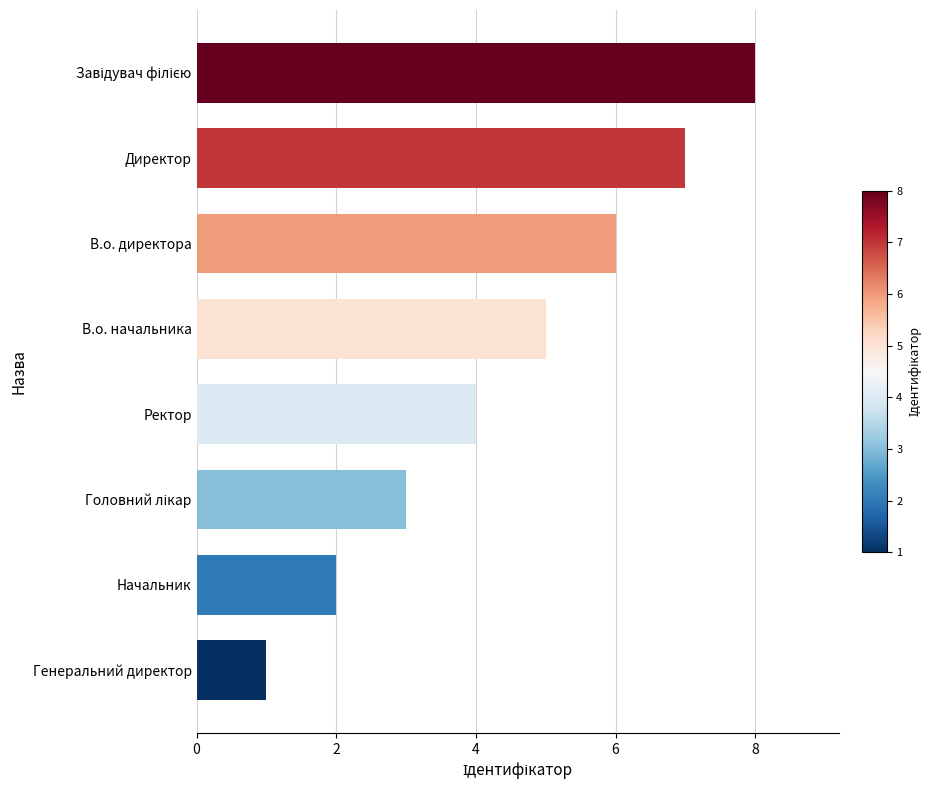

Which category has the lowest value across all series?

Генеральний директор